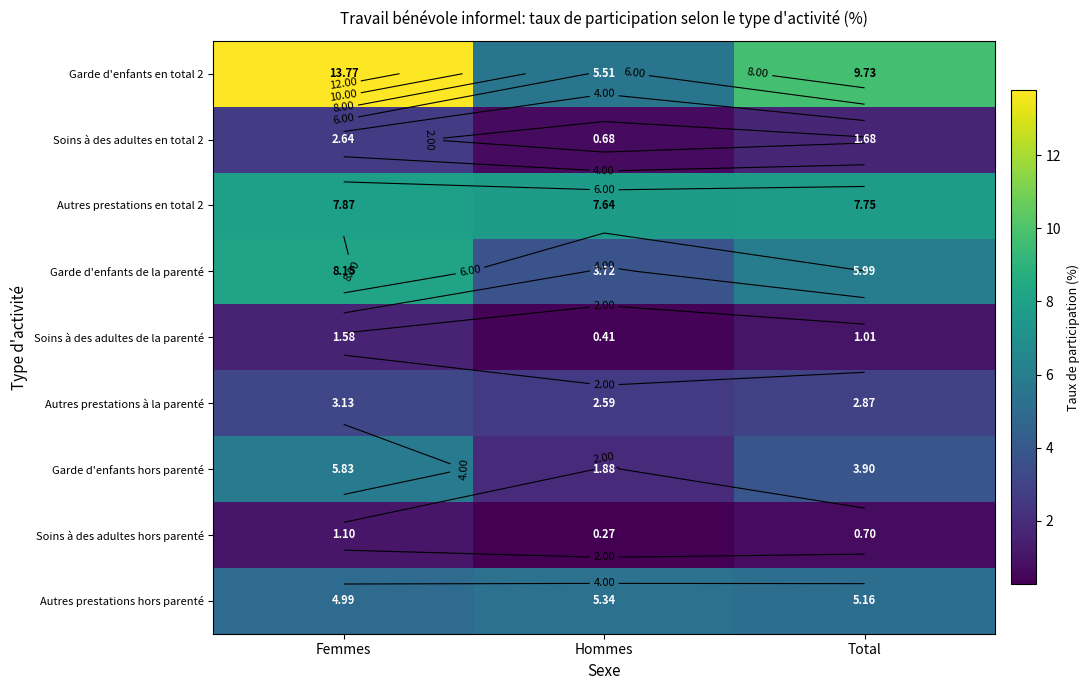

Read the Autres prestations en total 2 value at Femmes.

7.9